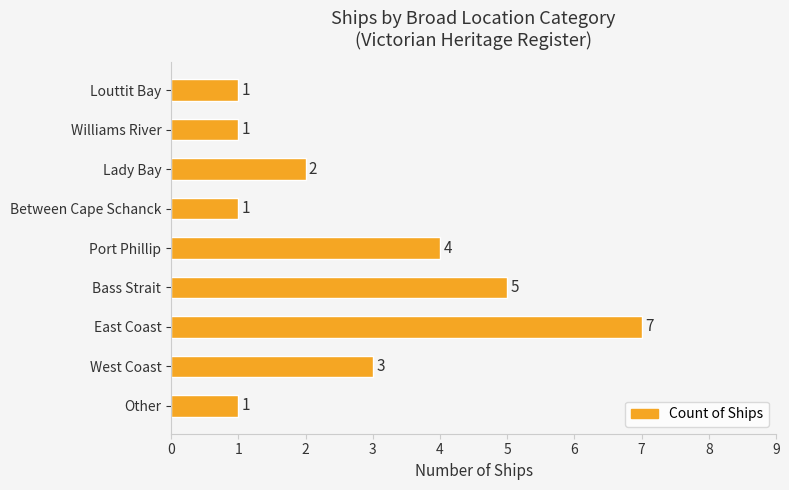

At which label is the value closest to 4?

Port Phillip